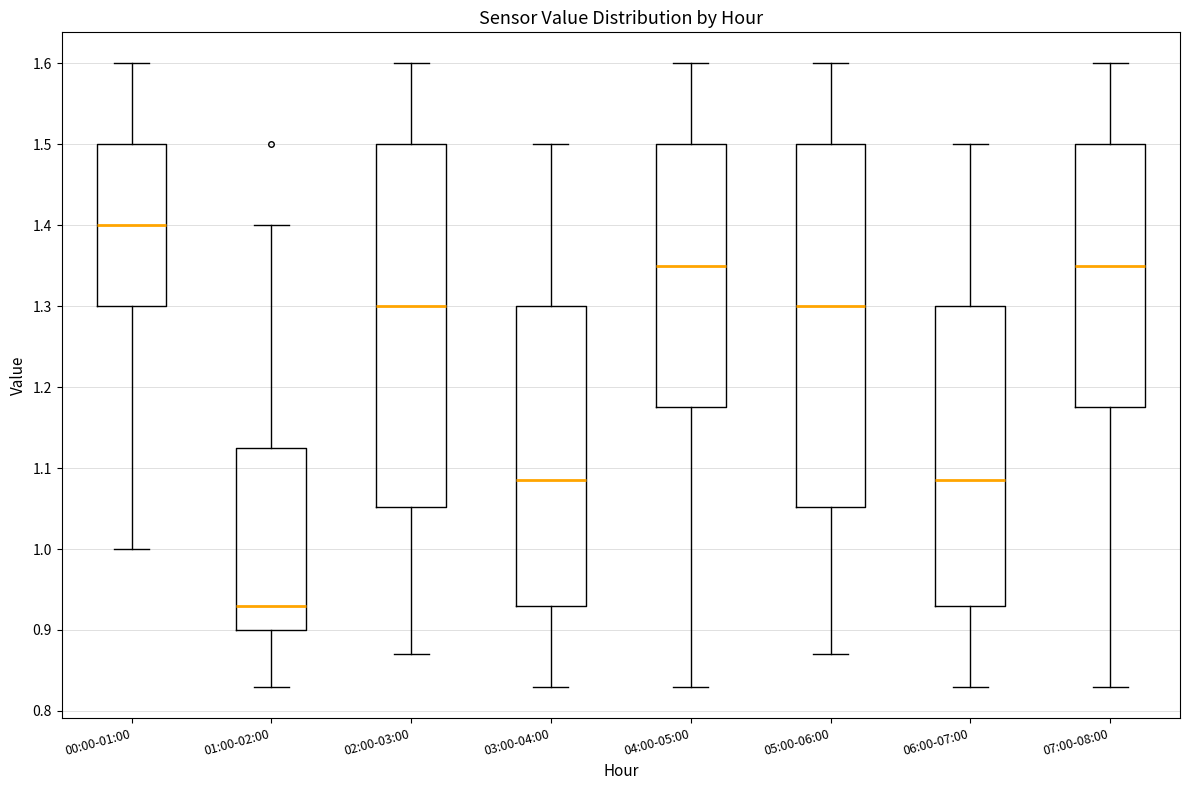

Reading left to right, read every box against the y-axis: the position of its median line, the range the box covers, and the ends of its whiskers. The values are not printed on the chart, so give them approximately, as read against the axis.

00:00-01:00: median 1.40, box 1.30 to 1.50, whiskers 1.00 to 1.60
01:00-02:00: median 0.93, box 0.90 to 1.13, whiskers 0.83 to 1.40
02:00-03:00: median 1.30, box 1.05 to 1.50, whiskers 0.87 to 1.60
03:00-04:00: median 1.09, box 0.93 to 1.30, whiskers 0.83 to 1.50
04:00-05:00: median 1.35, box 1.18 to 1.50, whiskers 0.83 to 1.60
05:00-06:00: median 1.30, box 1.05 to 1.50, whiskers 0.87 to 1.60
06:00-07:00: median 1.09, box 0.93 to 1.30, whiskers 0.83 to 1.50
07:00-08:00: median 1.35, box 1.18 to 1.50, whiskers 0.83 to 1.60